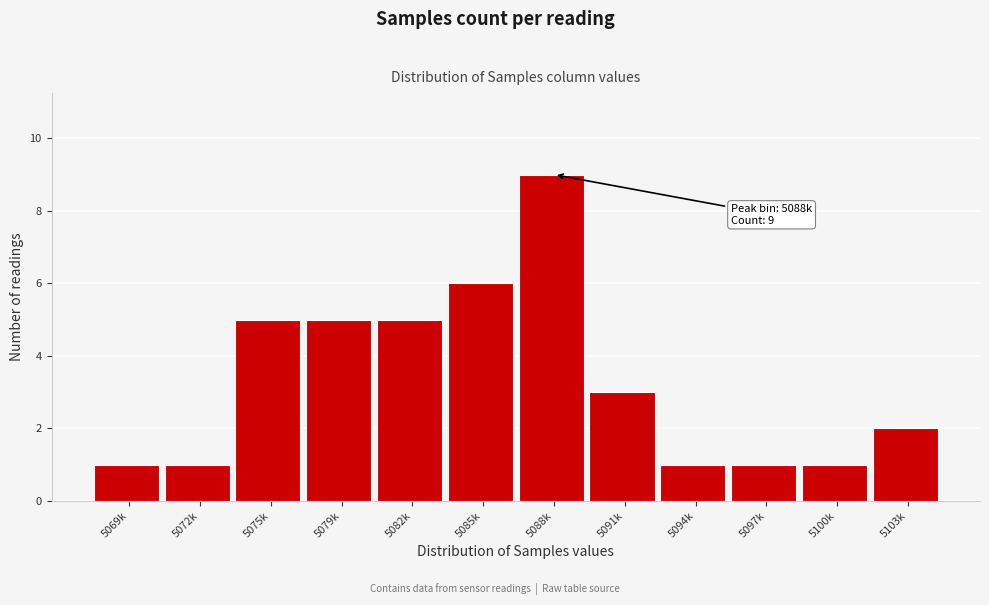

Reading left to right, list all the values displayed in this chart.

1	1	5	5	5	6	9	3	1	1	1	2